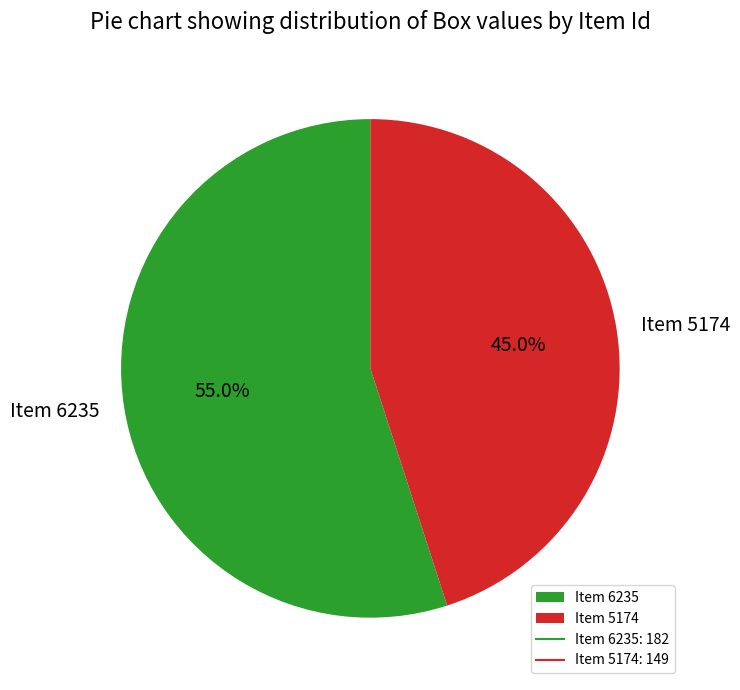

How many slices are in this pie chart?

2